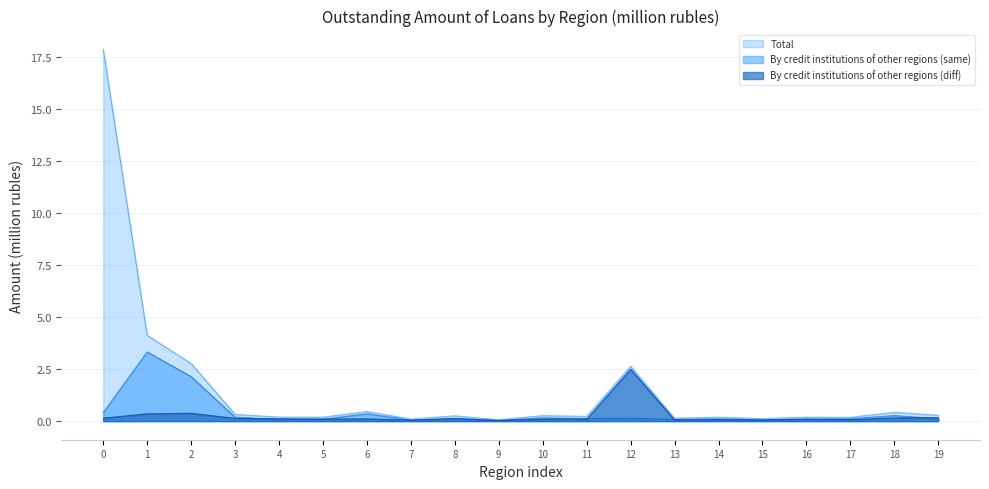

How many distinct data groups are displayed?

3